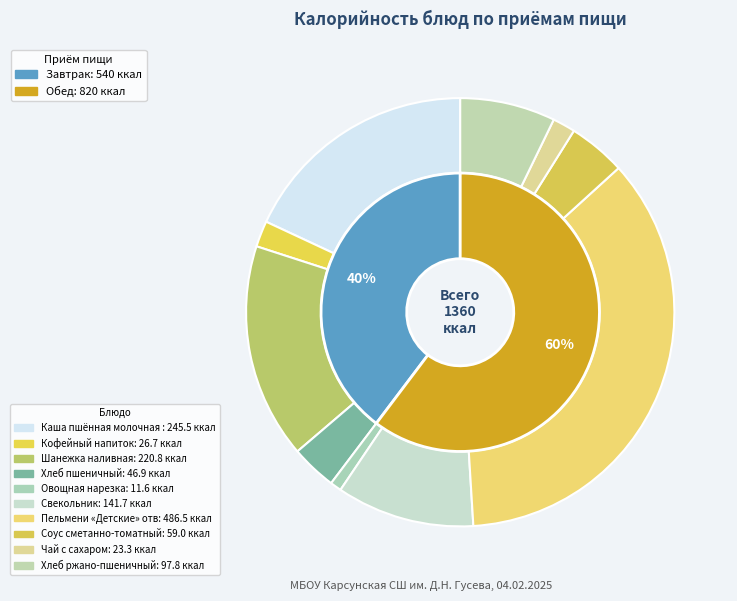

Count the number of slices in the pie.

10